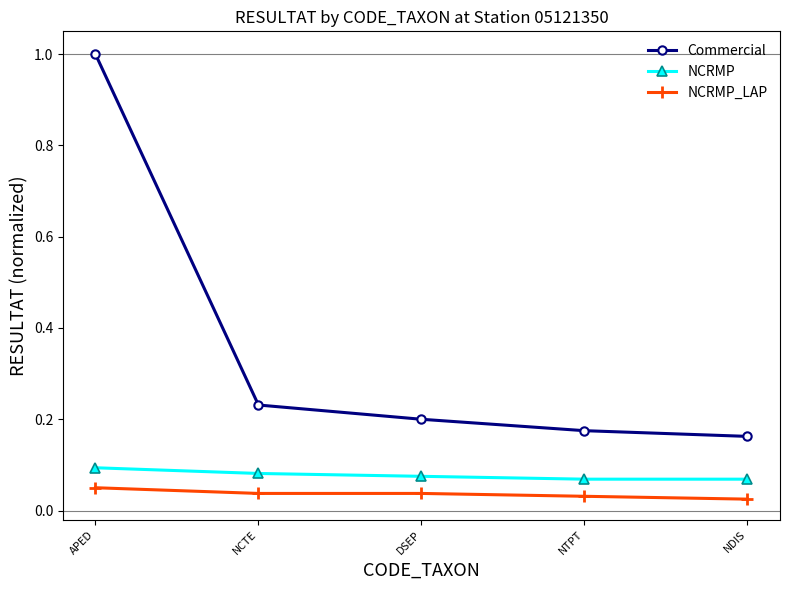

What is the label of the 5th point from the right?

APED